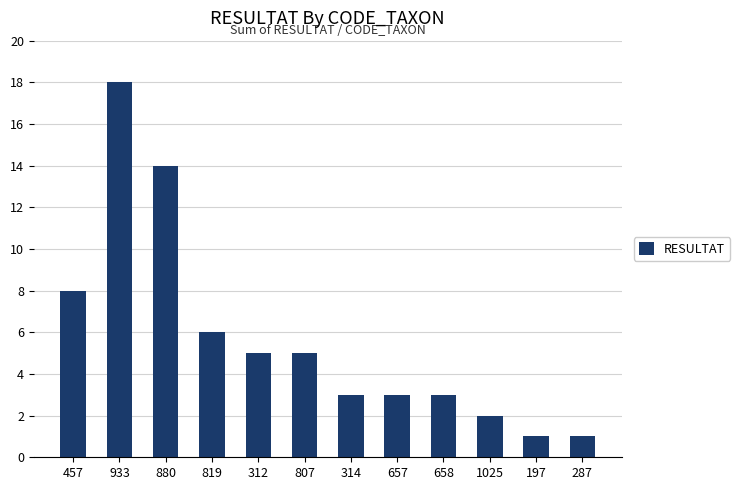

What position from the right is 880?

10